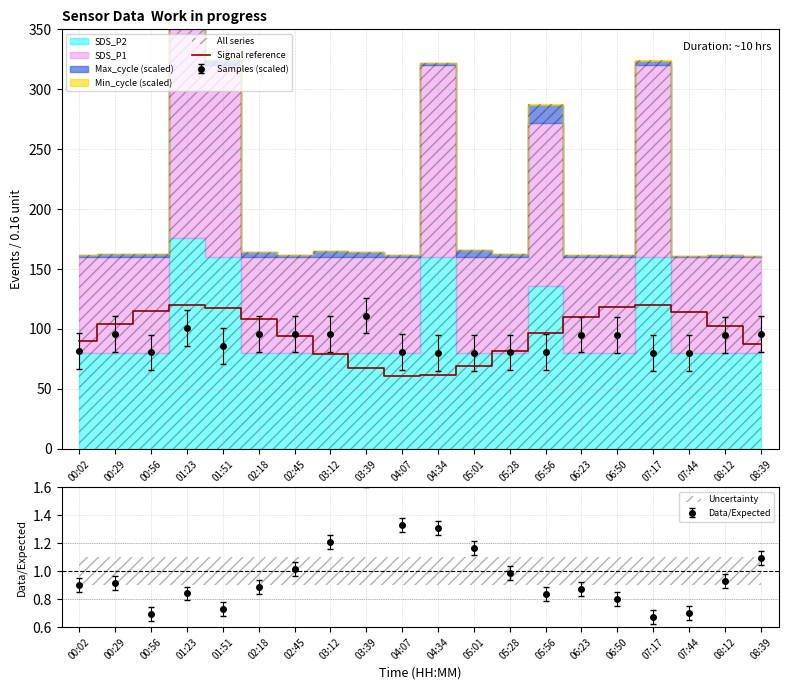

What is the approximate value at 01:23?

119.9